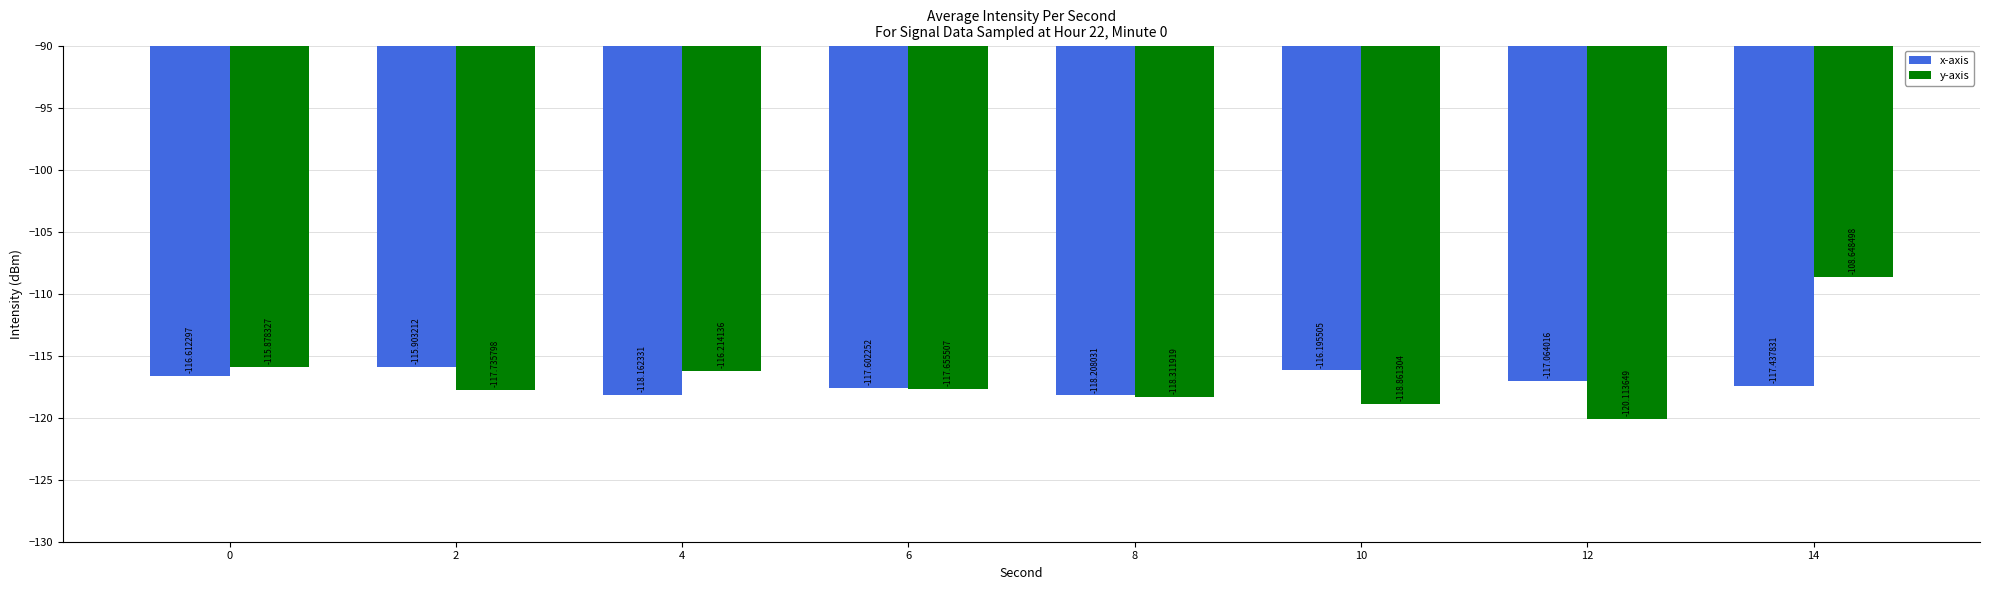

How many data points in y-axis are less than -117?

5